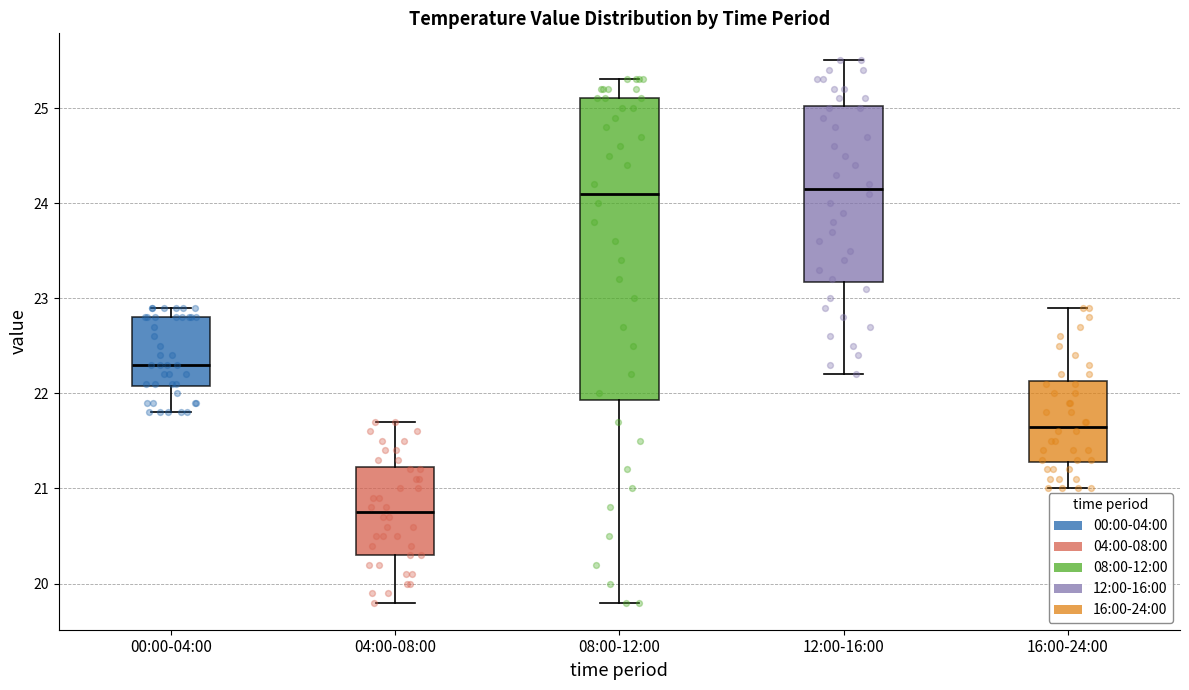

Where does the median line of the box for 08:00-12:00 sit on the y-axis? The values are not printed on the chart, so give them approximately, as read against the axis.

24.1